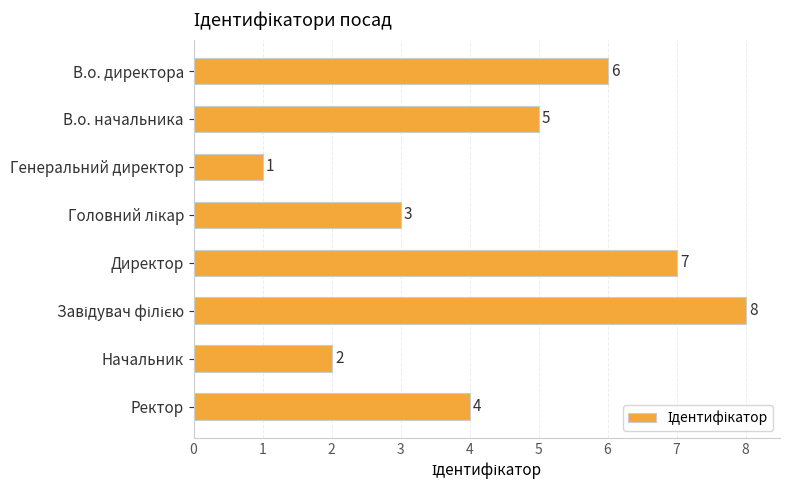

The value at В.о. начальника is 5. True or false?

True